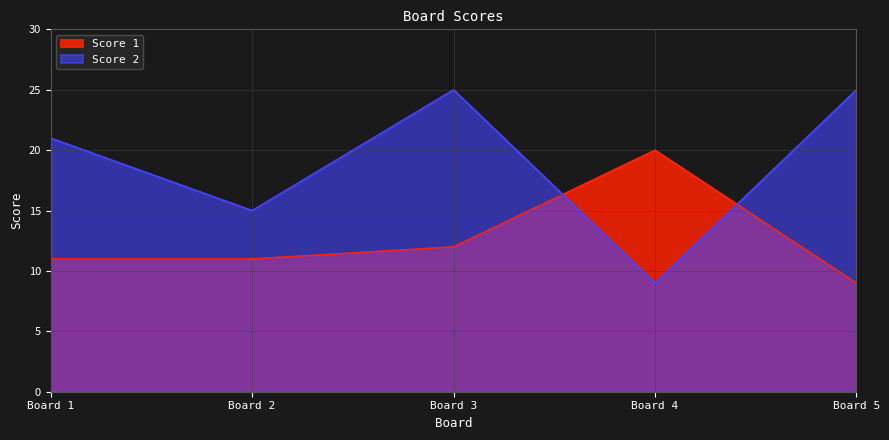

What is the difference between the maximum and second lowest values in the Score 1 series?

9